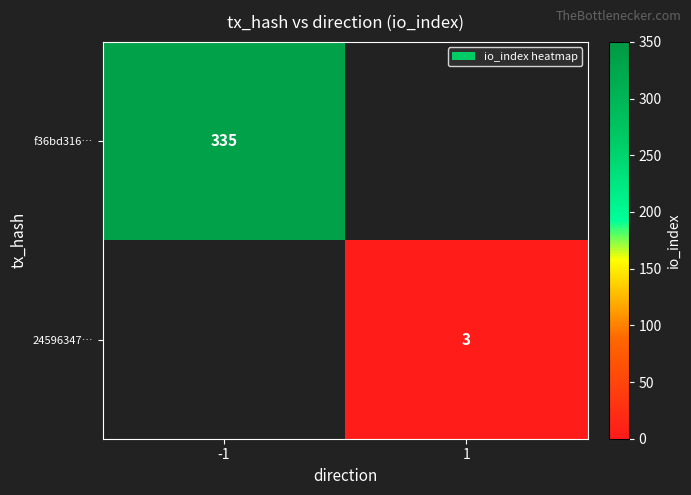

Is it true that 24596347… equals 3 at 1?

True